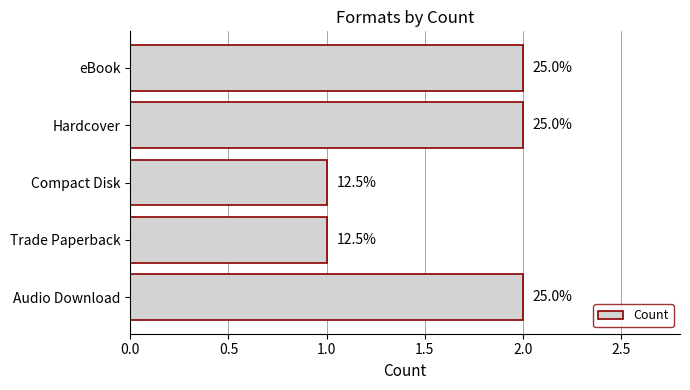

What is the sum of all values?

8